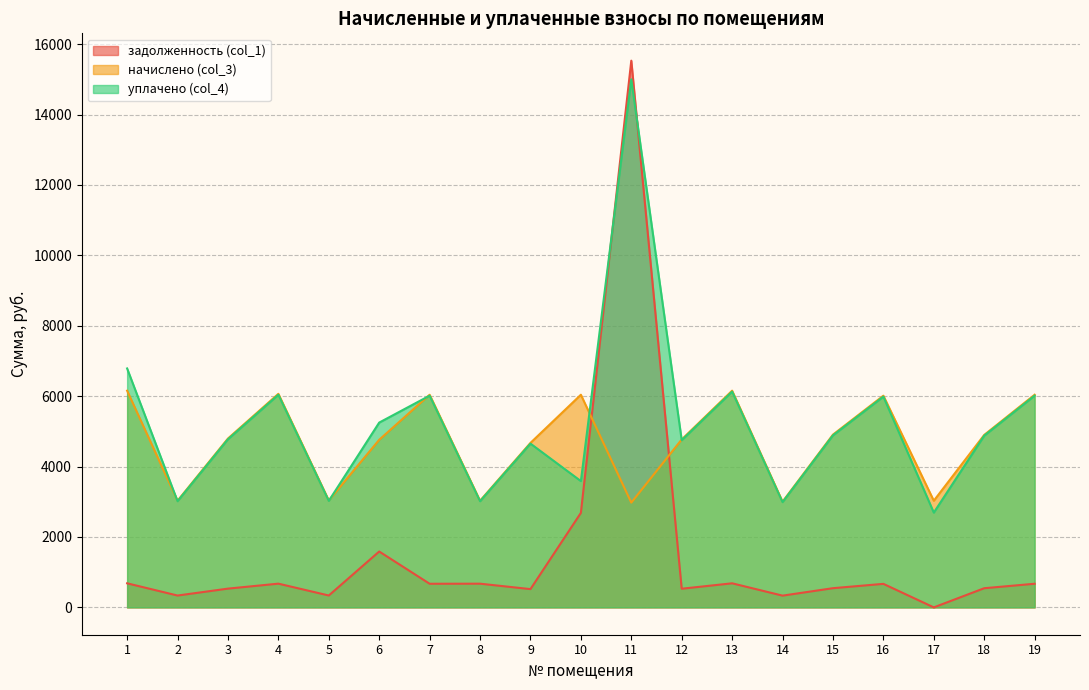

Does the chart display data point markers on the line(s)?

No